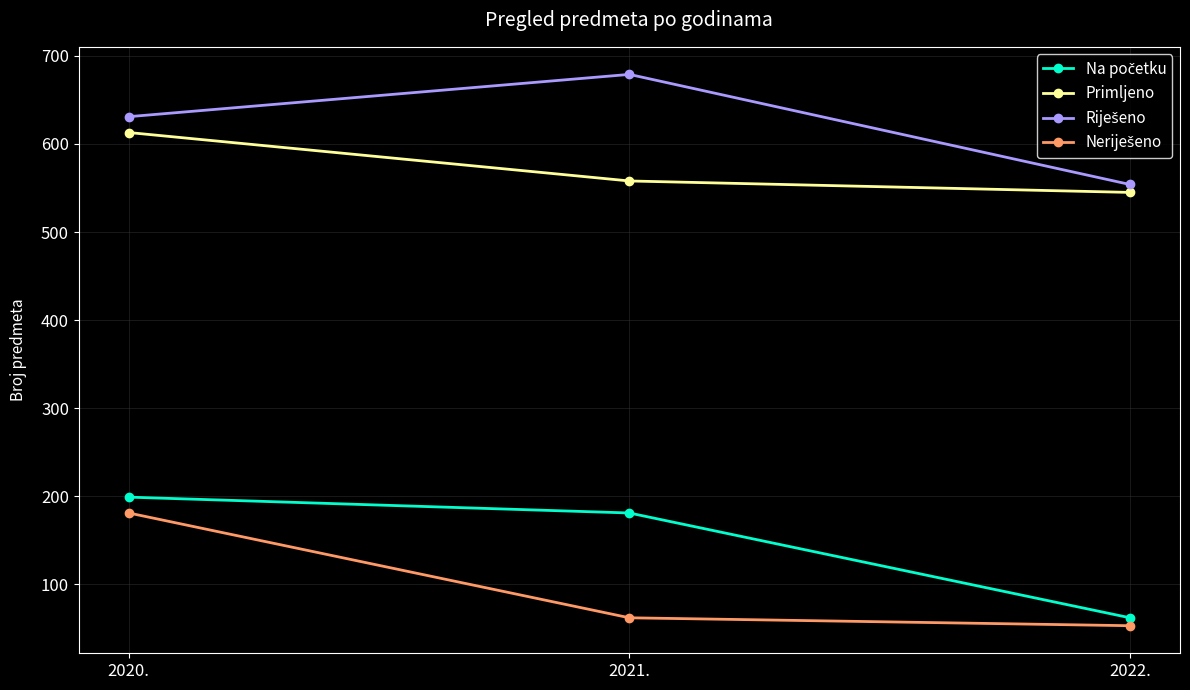

What is the label of the 2nd point from the right?

2021.